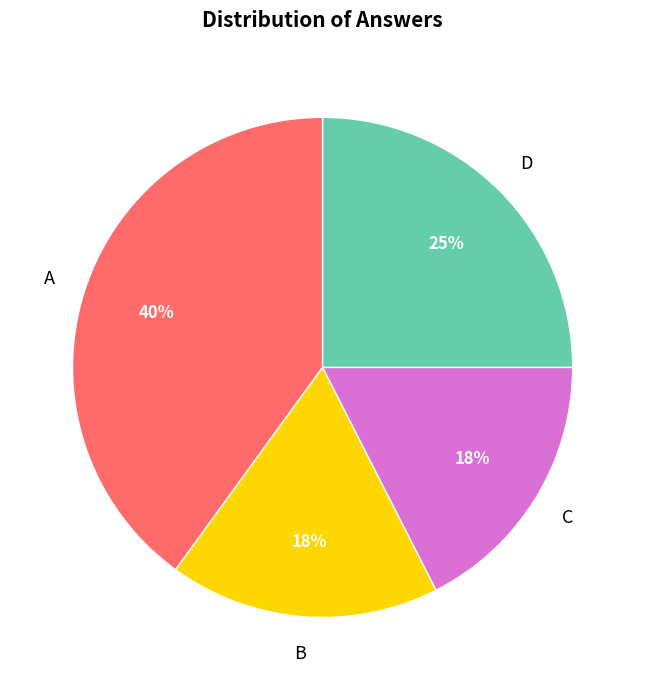

To the nearest percent, what is the average slice percentage?

25%